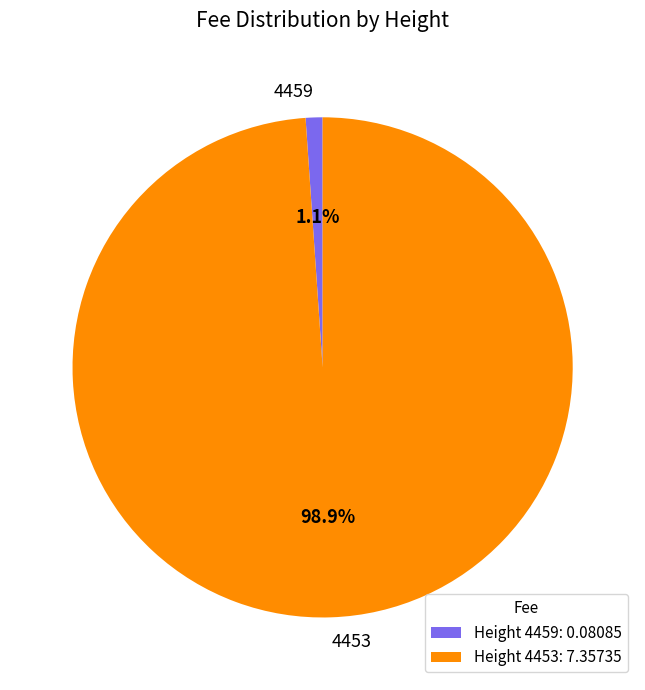

Which has a higher value, 4453 or 4459?

4453